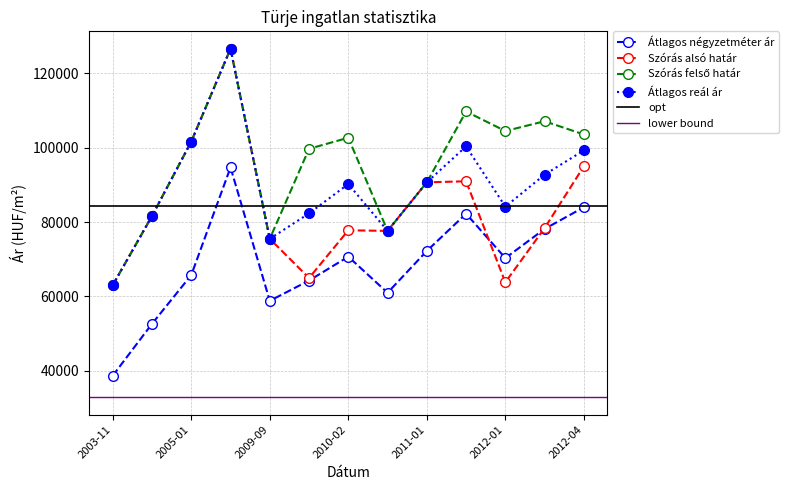

What position from the right is 2012-04?

1